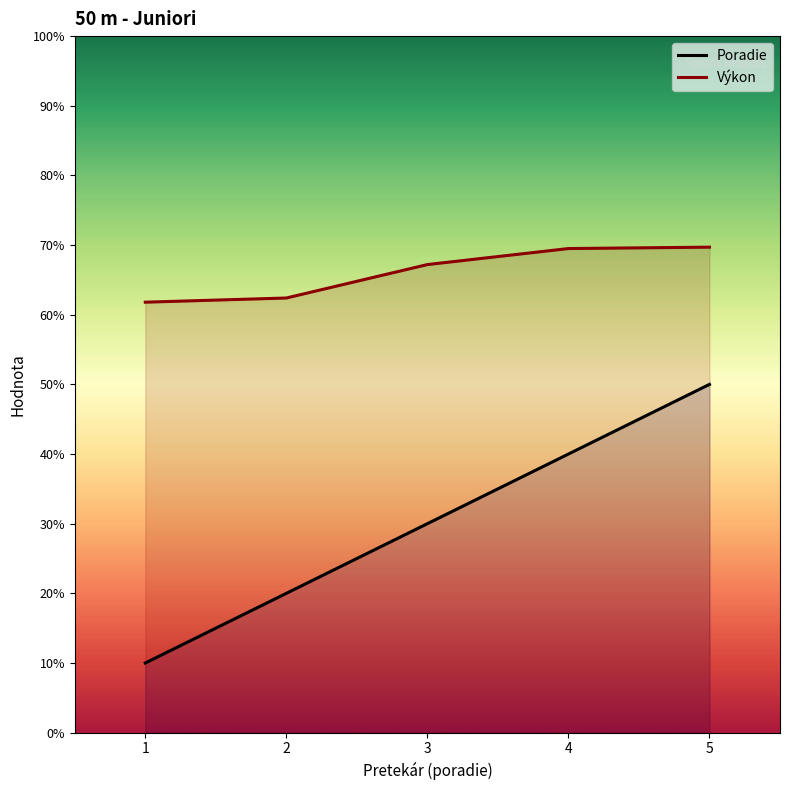

What is the value of the Poradie point at the 4th from the left?

4.0